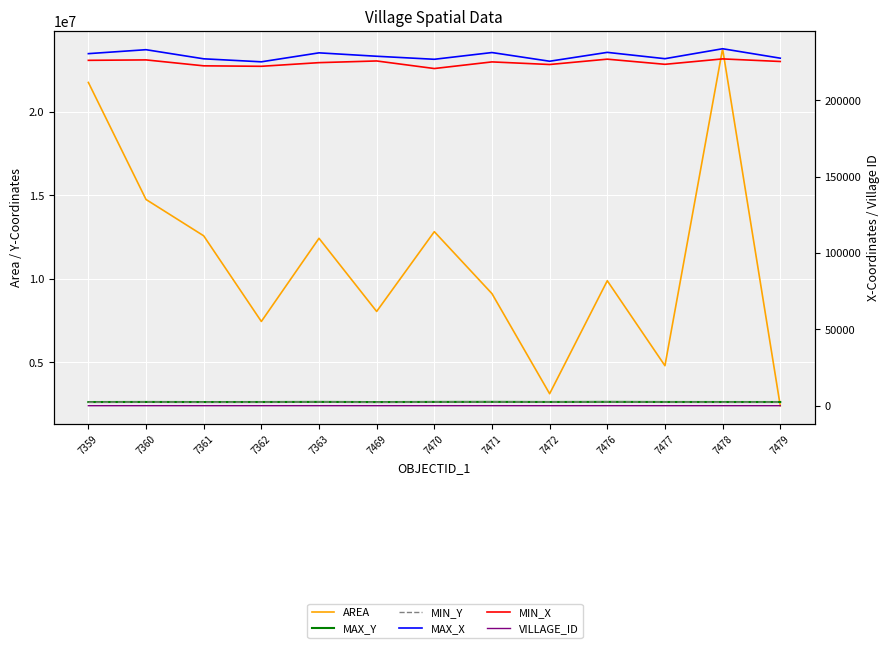

The VILLAGE_ID series shows 7.4 at 7359. True or false?

False